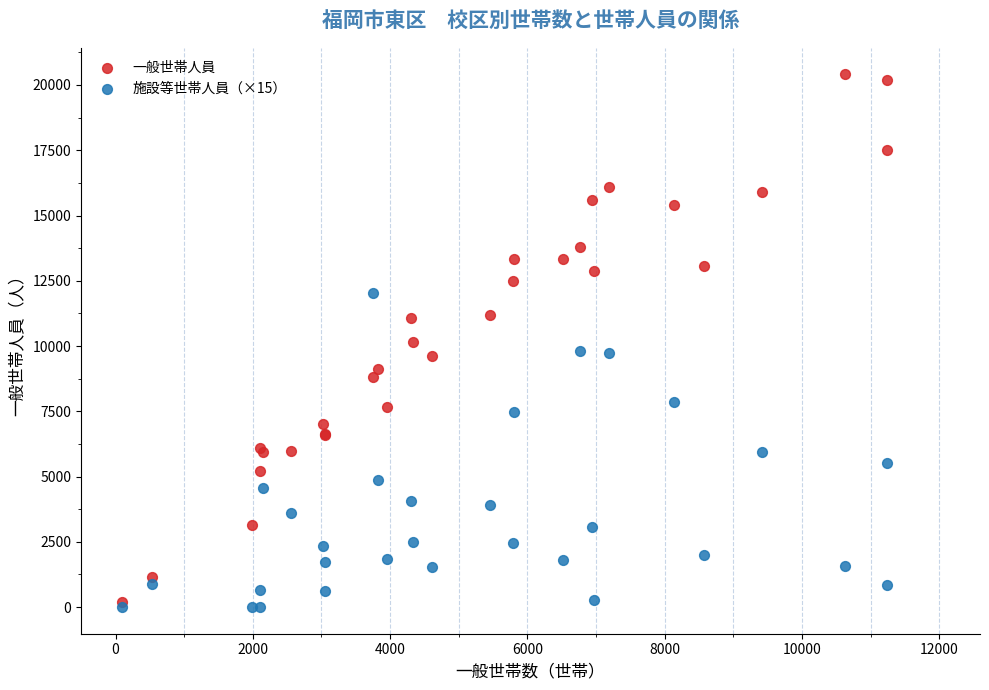

Which series has the widest spread of Y values?

一般世帯人員